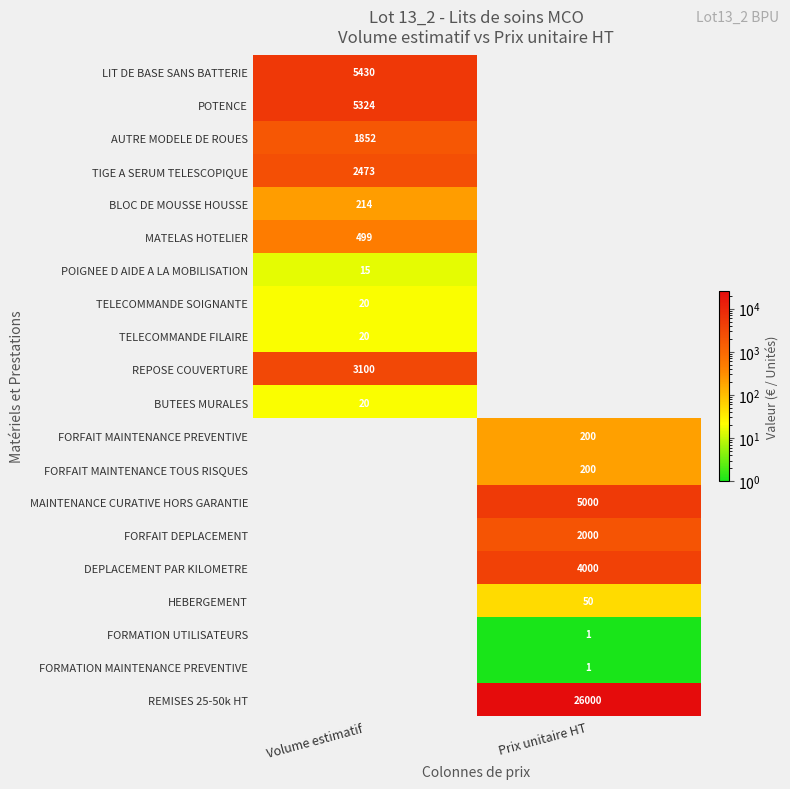

The value of MAINTENANCE CURATIVE HORS GARANTIE at Prix unitaire HT is 6527. True or false?

False